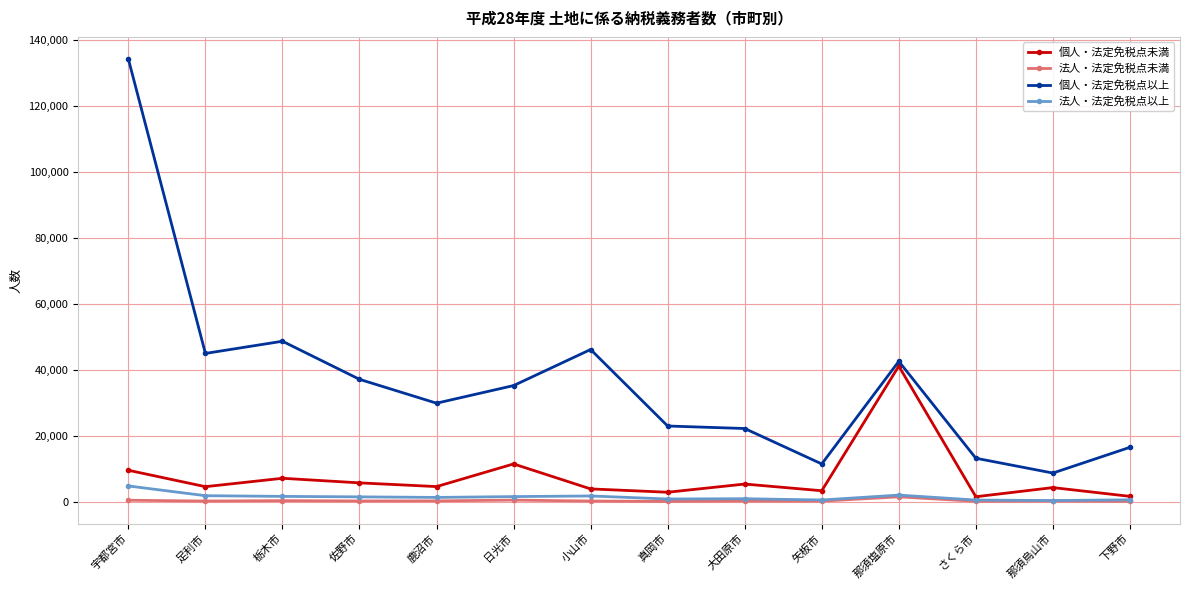

What is the maximum value for 個人・法定免税点以上?

134136